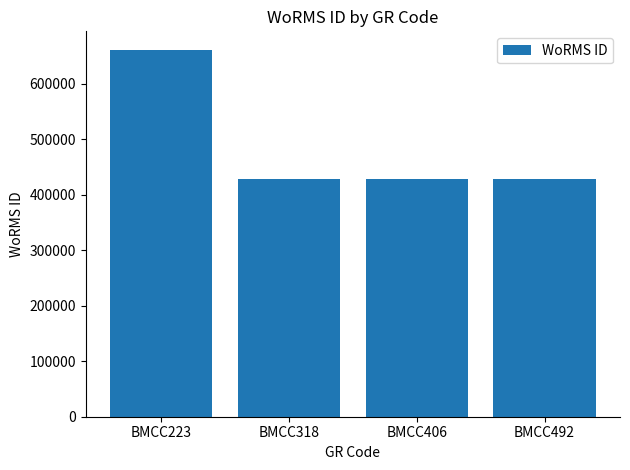

Reading right to left, list all the values displayed in this chart.

428522	428522	428522	661559